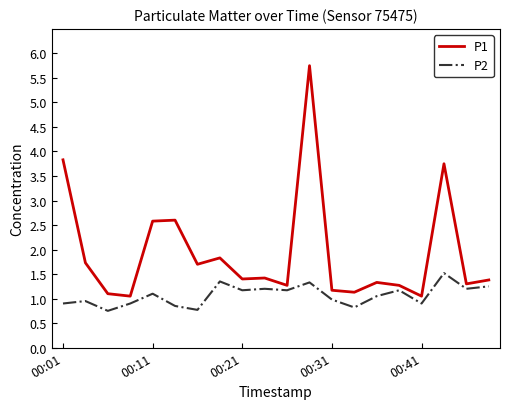

What are all the series names shown in the legend?

P1, P2